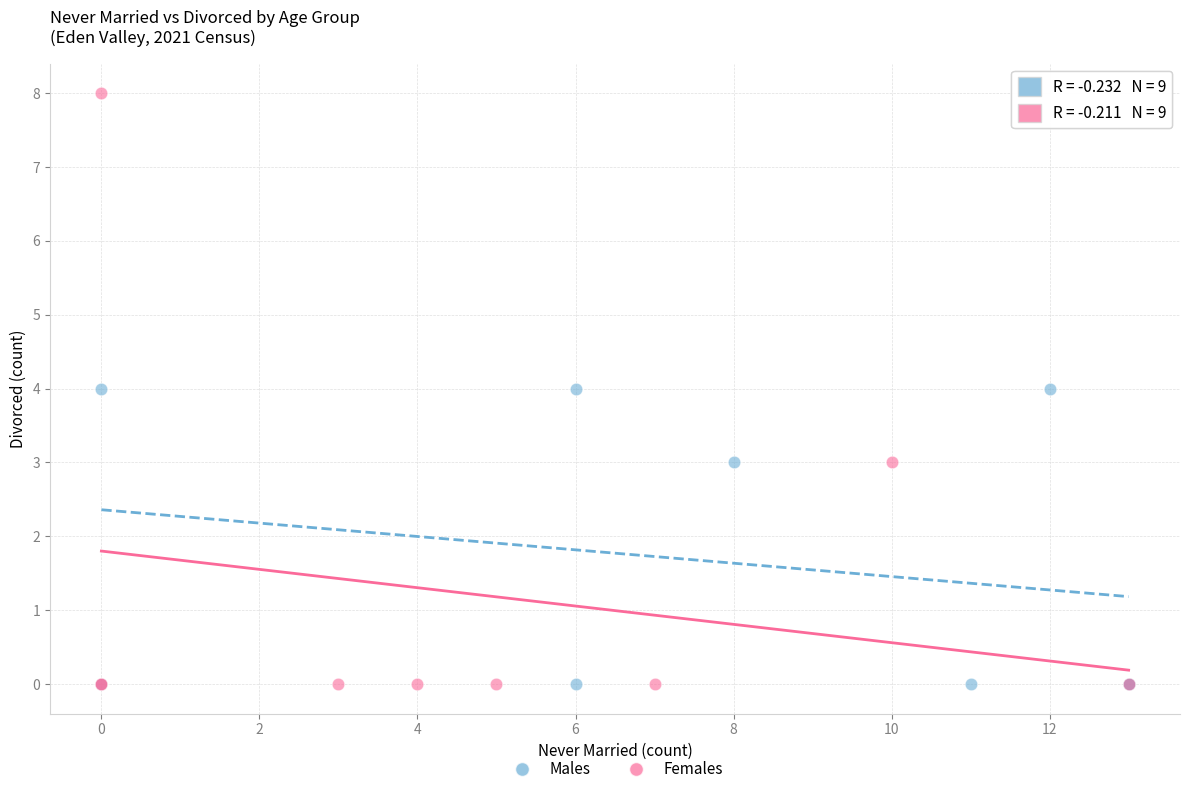

Which series has the largest Y range (max minus min)?

Females